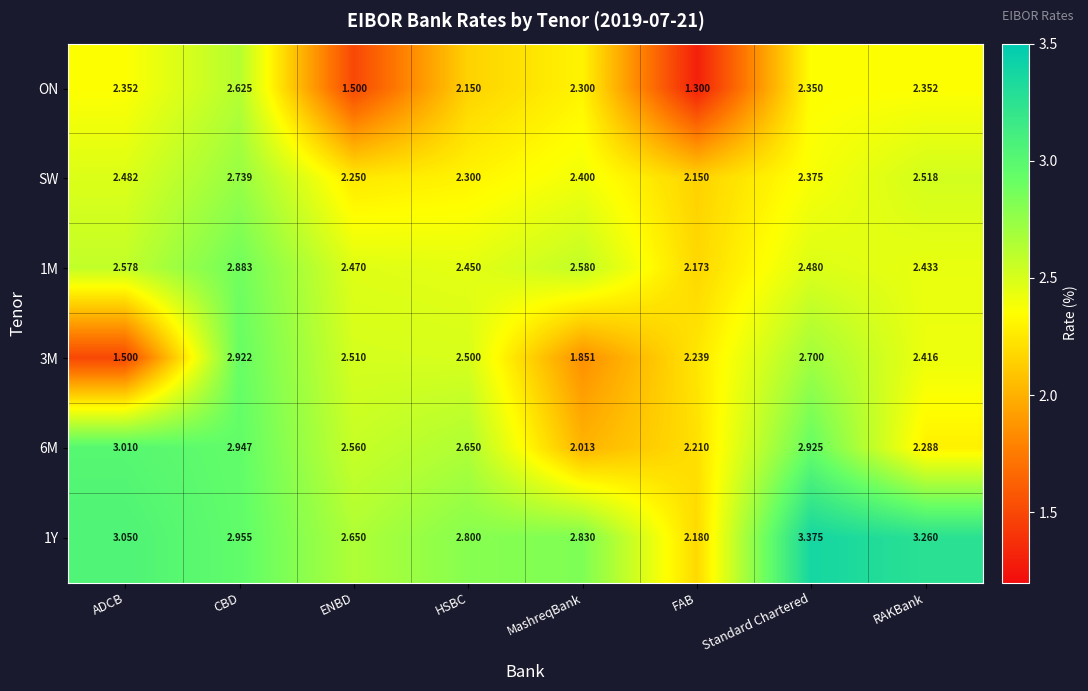

At RAKBank, list the series in order from smallest to largest.

6M, ON, 3M, 1M, SW, 1Y